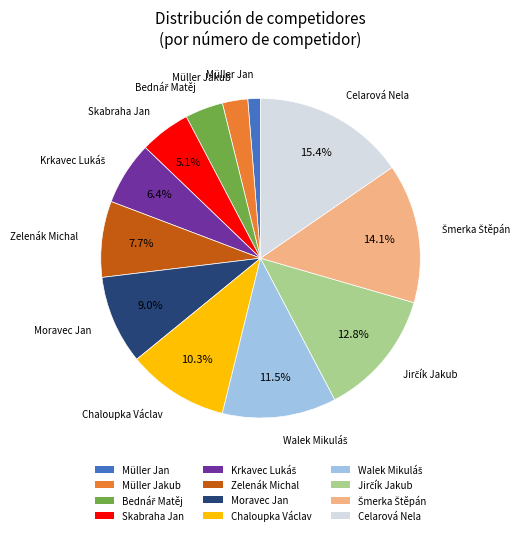

What is the ratio of the value at Müller Jan to the value at Müller Jakub?

0.5